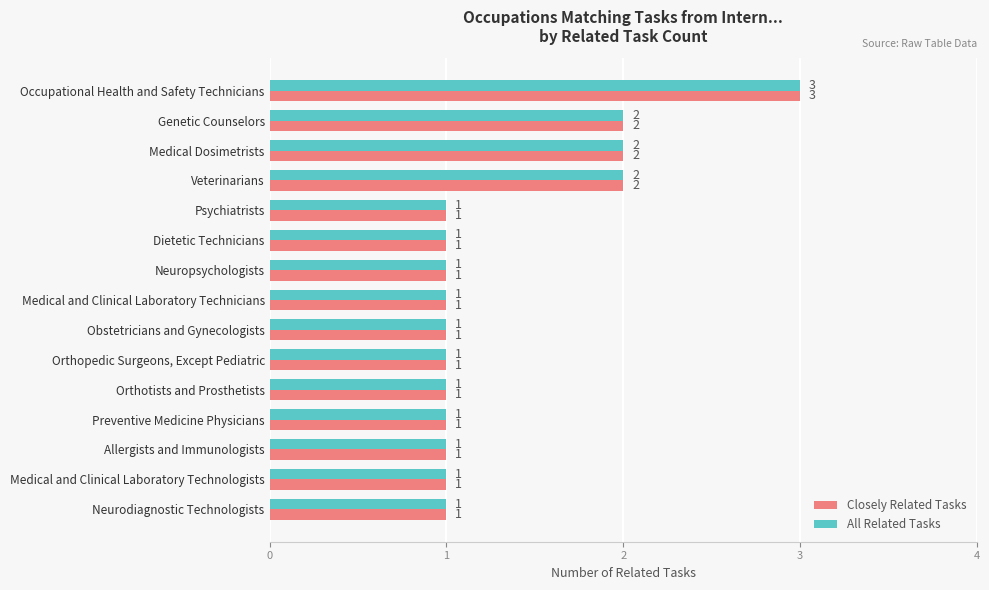

How many All Related Tasks values are between 1 and 2?

14